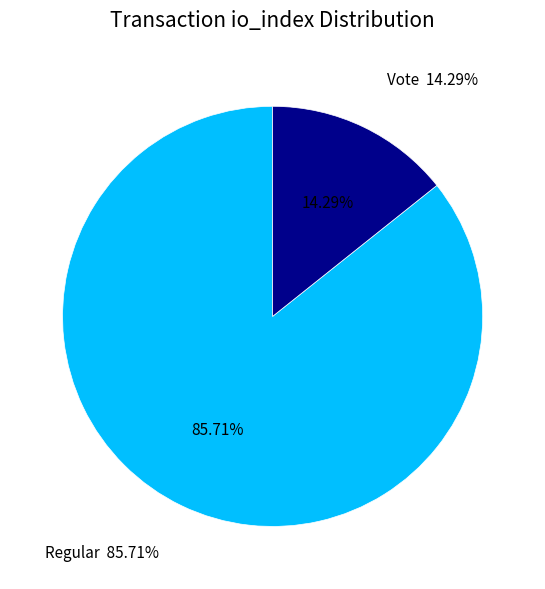

Is it true that Vote (io_index=2) is 6% of the pie?

False